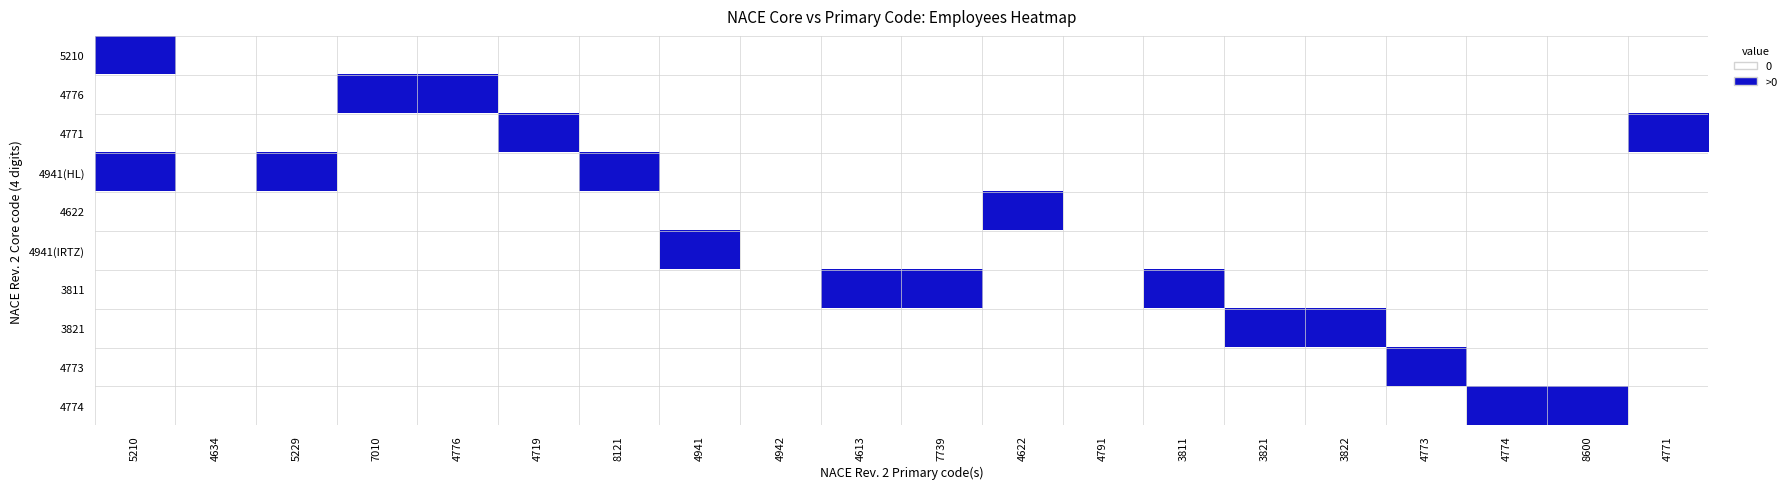

What is the total value across all series at 4941?

1